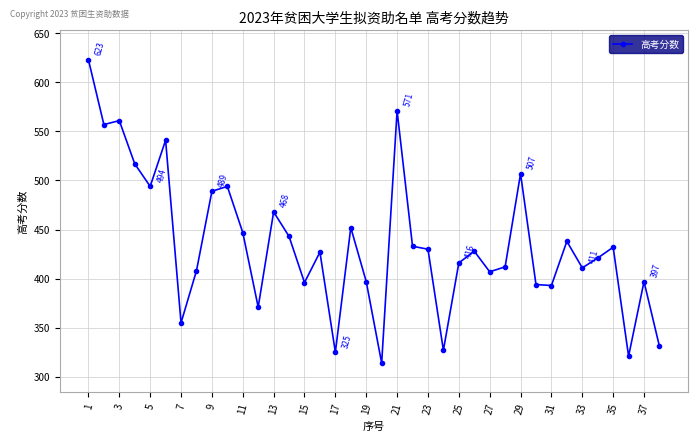

What is the value of the 1st point from the left?

623